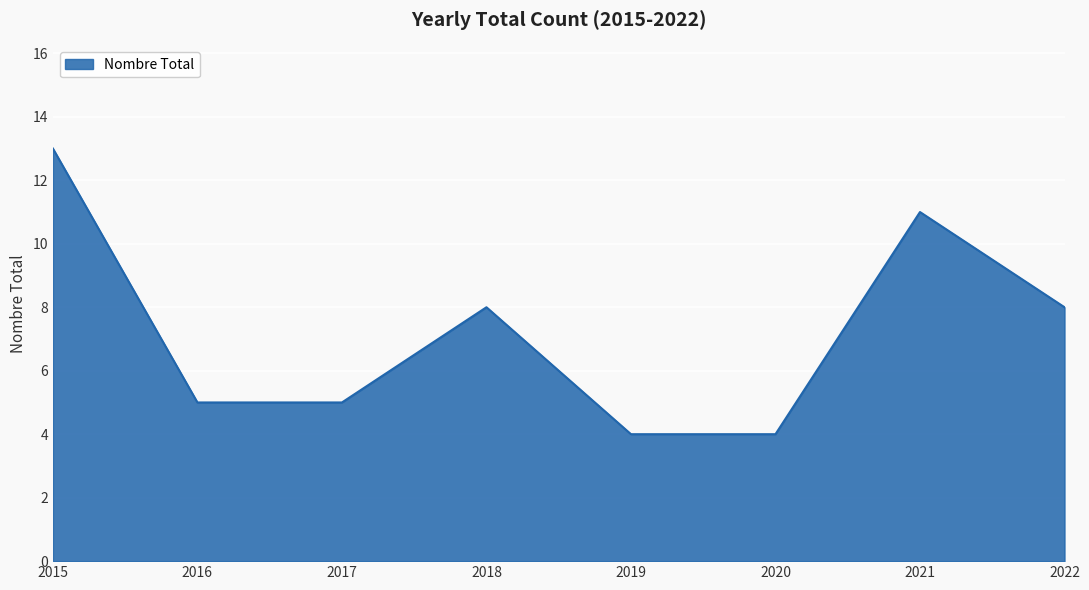

What is the ratio of the value at 2018 to the value at 2015?

0.6